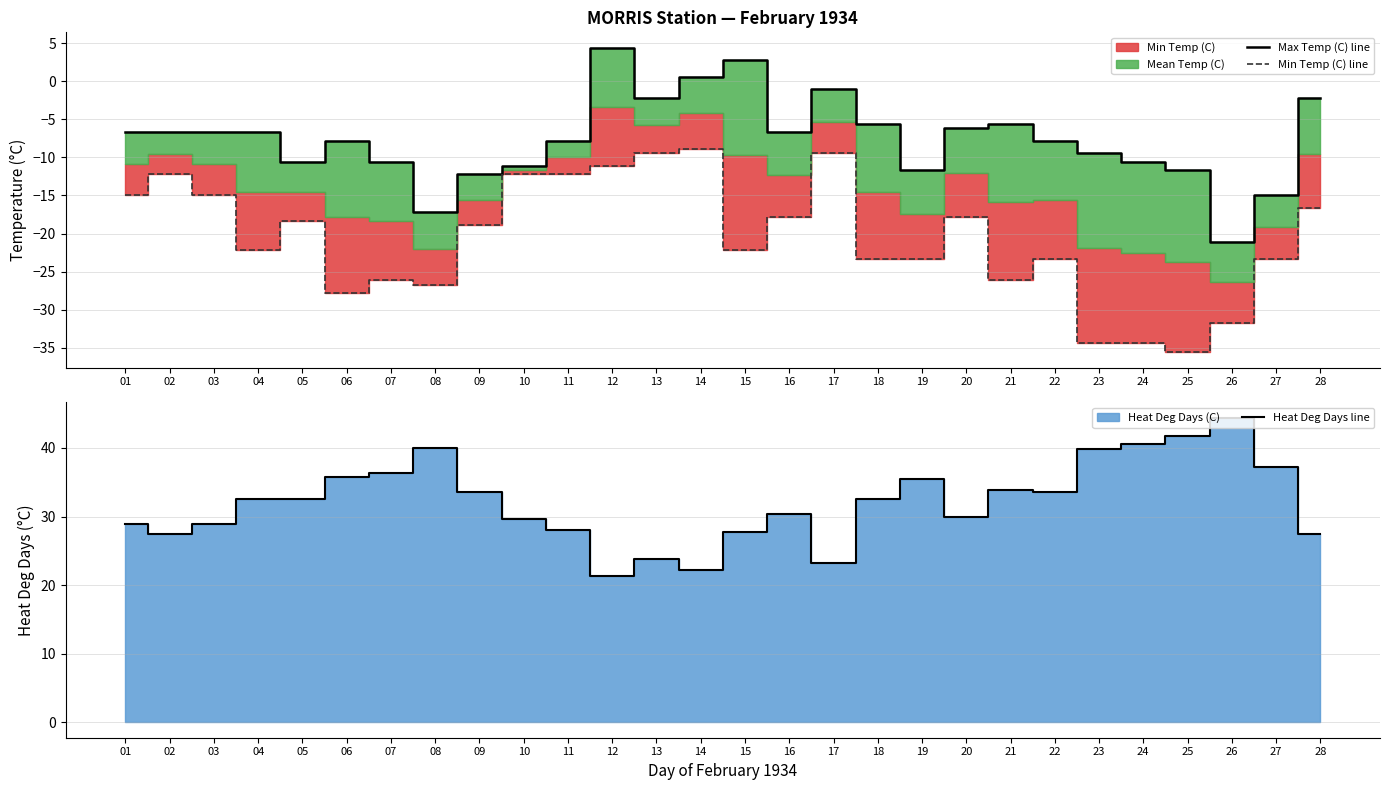

What is the difference between the maximum and second lowest values in the Heat Deg Days line series?

22.2